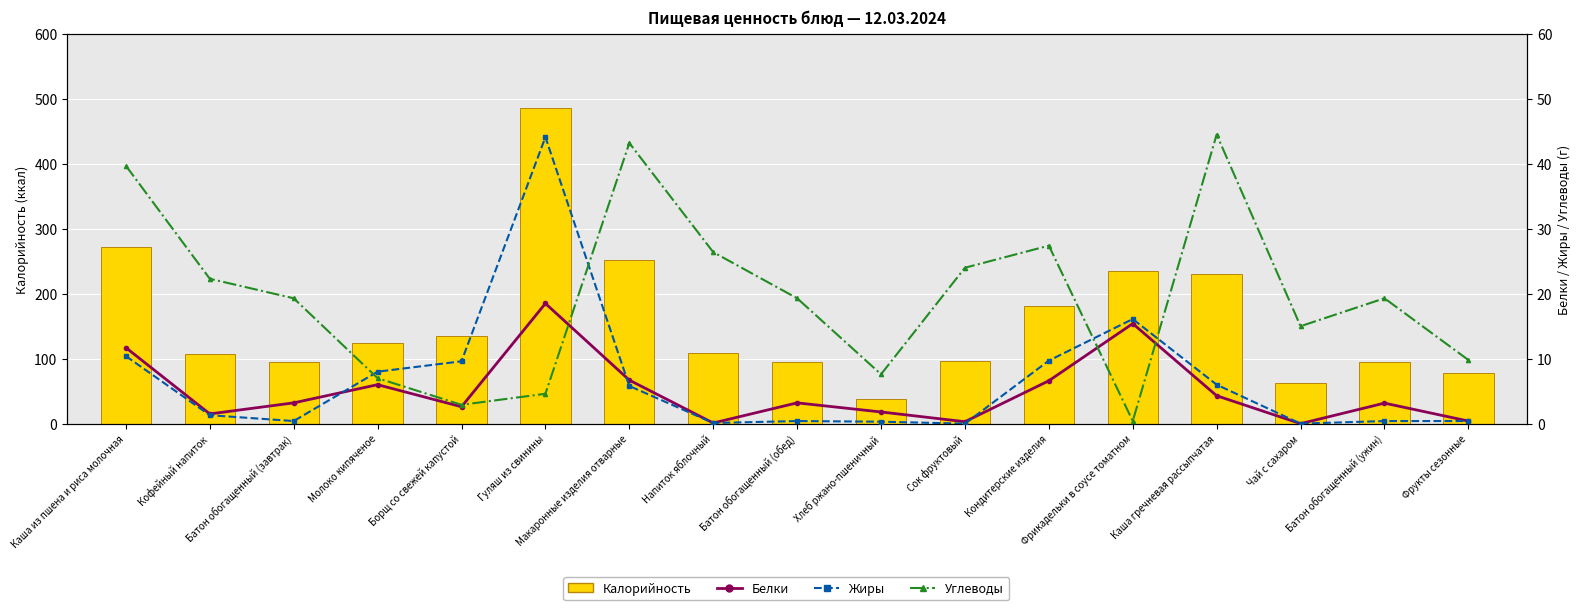

Reading right to left, extract all data points from this chart.

Калорийность: Фрукты сезонные=78.0	Батон обогащенный (ужин)=94.4	Чай с сахаром=62.0	Каша гречневая рассыпчатая=229.8	Фрикадельки в соусе томатном=234.9	Кондитерские изделия=180.4	Сок фруктовый=96.0	Хлеб ржано-пшеничный=38.0	Батон обогащенный (обед)=94.4	Напиток яблочный=108.0	Макаронные изделия отварные=251.5	Гуляш из свинины=486.3	Борщ со свежей капустой=134.7	Молоко кипяченое=124.0	Батон обогащенный (завтрак)=94.4	Кофейный напиток=107.0	Каша из пшена и риса молочная=271.5
Белки: Фрукты сезонные=0.4	Батон обогащенный (ужин)=3.2	Чай с сахаром=0.0	Каша гречневая рассыпчатая=4.3	Фрикадельки в соусе томатном=15.4	Кондитерские изделия=6.6	Сок фруктовый=0.3	Хлеб ржано-пшеничный=1.8	Батон обогащенный (обед)=3.2	Напиток яблочный=0.1	Макаронные изделия отварные=6.7	Гуляш из свинины=18.5	Борщ со свежей капустой=2.6	Молоко кипяченое=6.0	Батон обогащенный (завтрак)=3.2	Кофейный напиток=1.5	Каша из пшена и риса молочная=11.7
Жиры: Фрукты сезонные=0.4	Батон обогащенный (ужин)=0.4	Чай с сахаром=0.0	Каша гречневая рассыпчатая=6.0	Фрикадельки в соусе томатном=16.1	Кондитерские изделия=9.7	Сок фруктовый=0.0	Хлеб ржано-пшеничный=0.3	Батон обогащенный (обед)=0.4	Напиток яблочный=0.1	Макаронные изделия отварные=5.8	Гуляш из свинины=44.1	Борщ со свежей капустой=9.6	Молоко кипяченое=8.0	Батон обогащенный (завтрак)=0.4	Кофейный напиток=1.3	Каша из пшена и риса молочная=10.4
Углеводы: Фрукты сезонные=9.8	Батон обогащенный (ужин)=19.3	Чай с сахаром=15.0	Каша гречневая рассыпчатая=44.5	Фрикадельки в соусе томатном=0.4	Кондитерские изделия=27.4	Сок фруктовый=24.0	Хлеб ржано-пшеничный=7.6	Батон обогащенный (обед)=19.3	Напиток яблочный=26.4	Макаронные изделия отварные=43.2	Гуляш из свинины=4.6	Борщ со свежей капустой=2.9	Молоко кипяченое=7.0	Батон обогащенный (завтрак)=19.3	Кофейный напиток=22.3	Каша из пшена и риса молочная=39.7